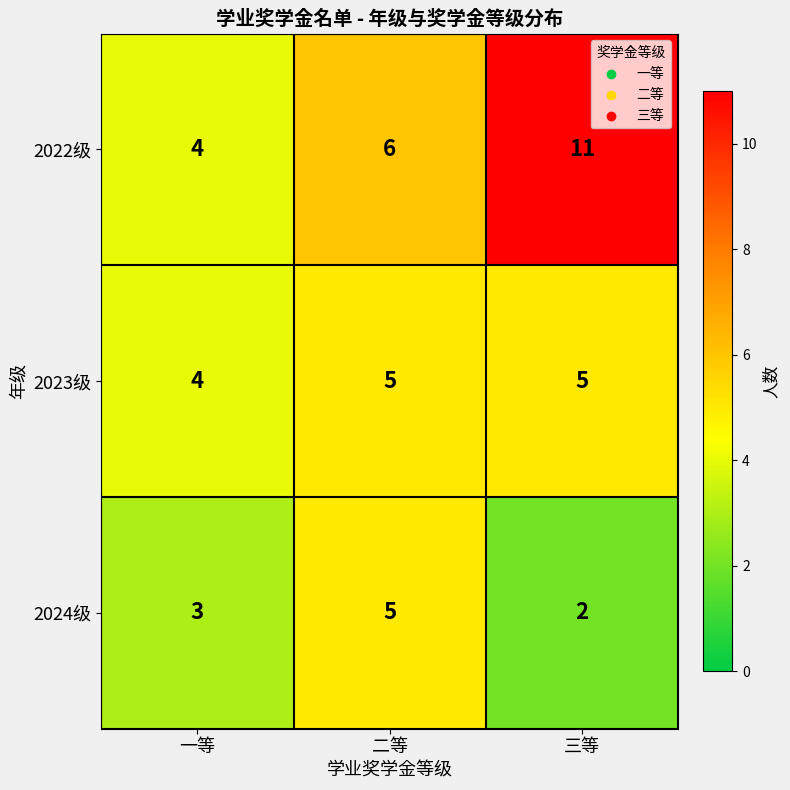

Rank the series by their average value, from highest to lowest.

2022级, 2023级, 2024级